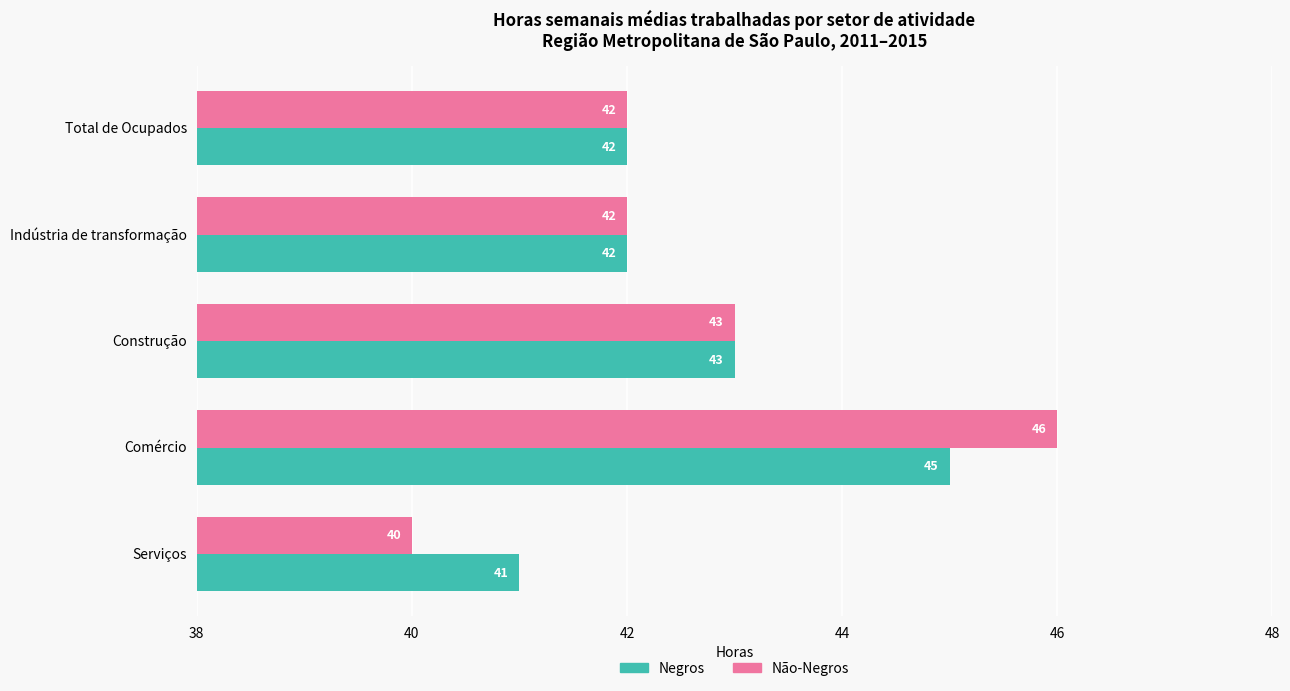

The value of Não-Negros at Total de Ocupados is 42. True or false?

True